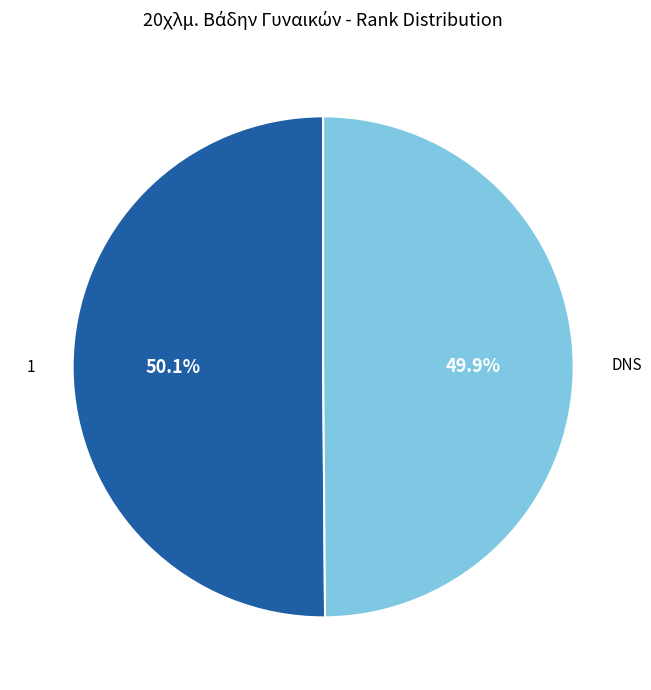

The DNS slice represents 59% of the pie. True or false?

False